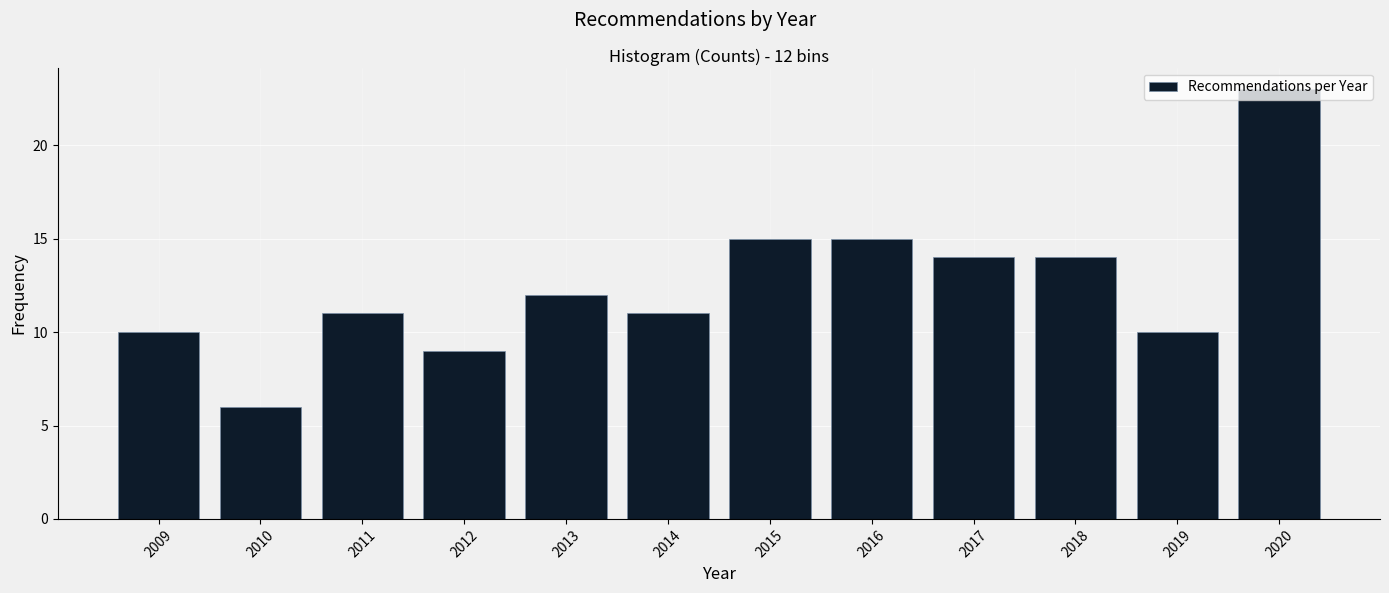

What value does the data have at 2014?

11